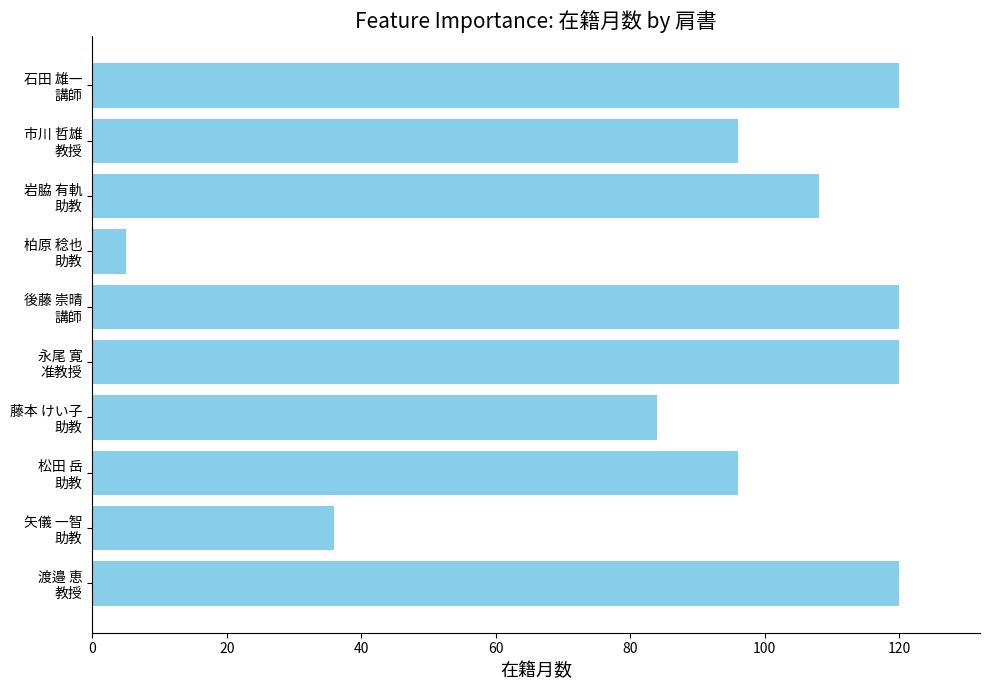

What is the smallest value displayed?

5